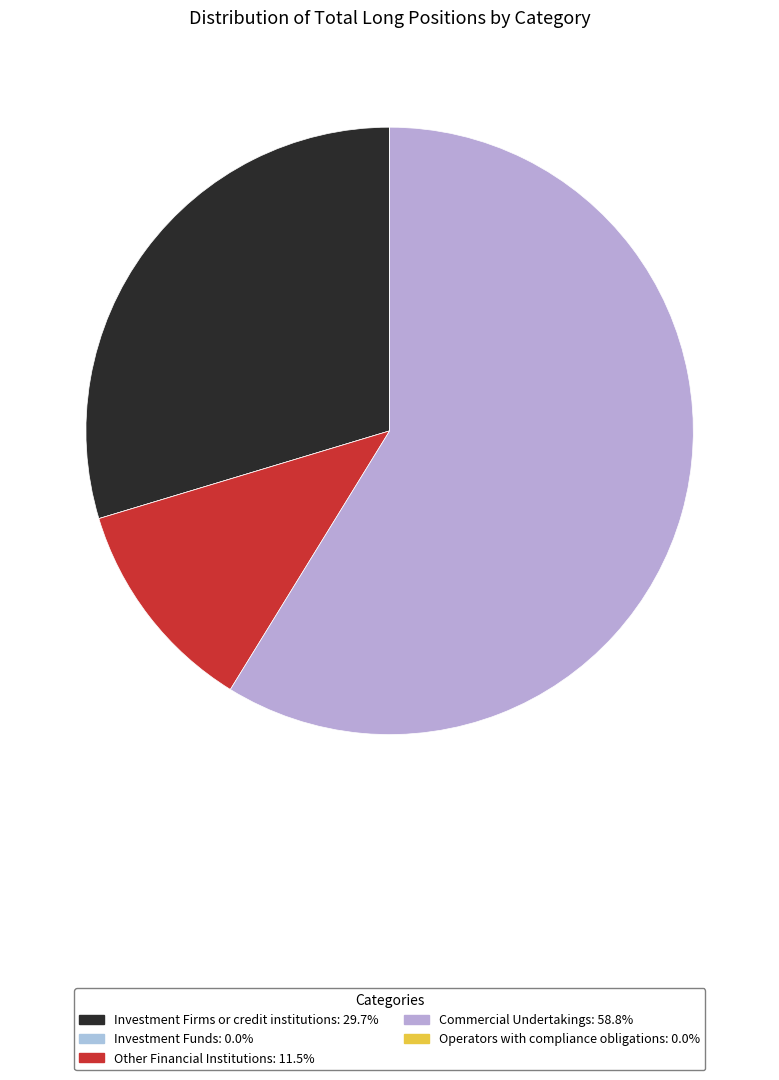

To the nearest percent, what is the difference between the Commercial Undertakings and Other Financial Institutions slice percentages?

47%